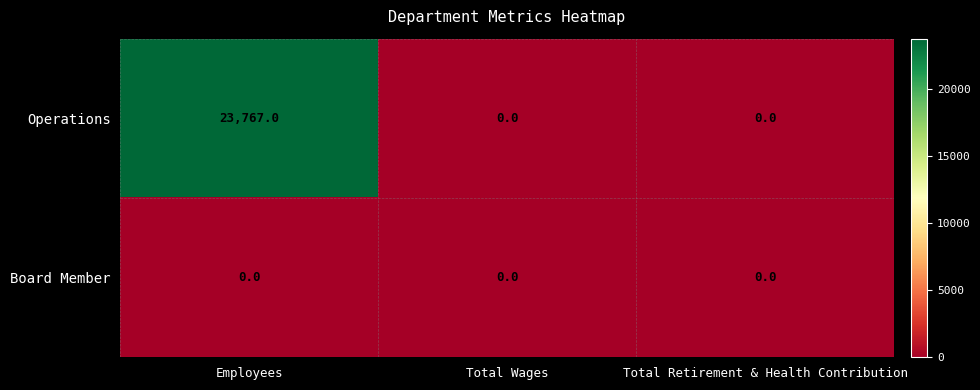

At which category is the sum across all series the highest?

Employees